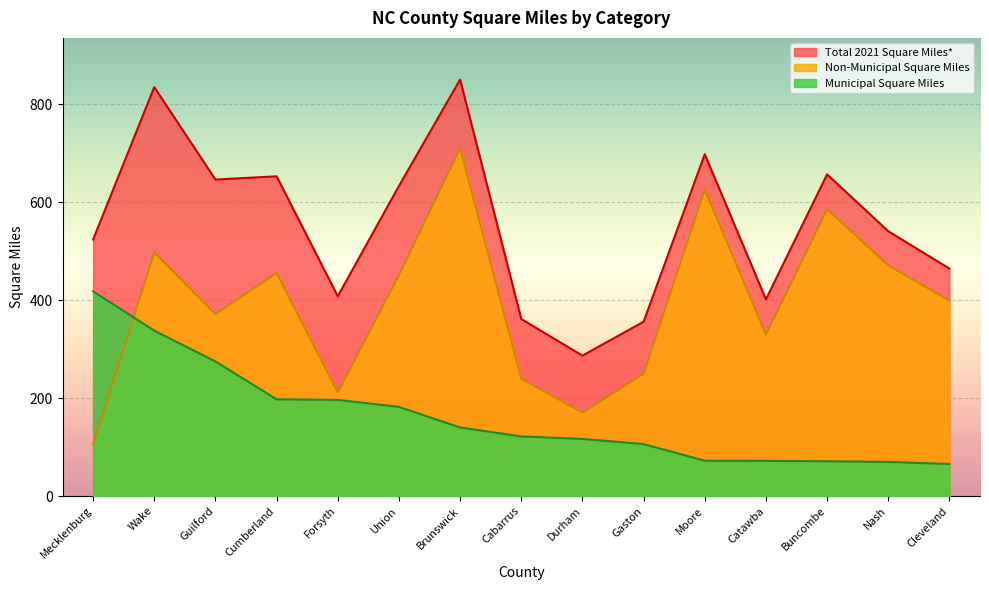

What is the total value across all series at Gaston?

711.5